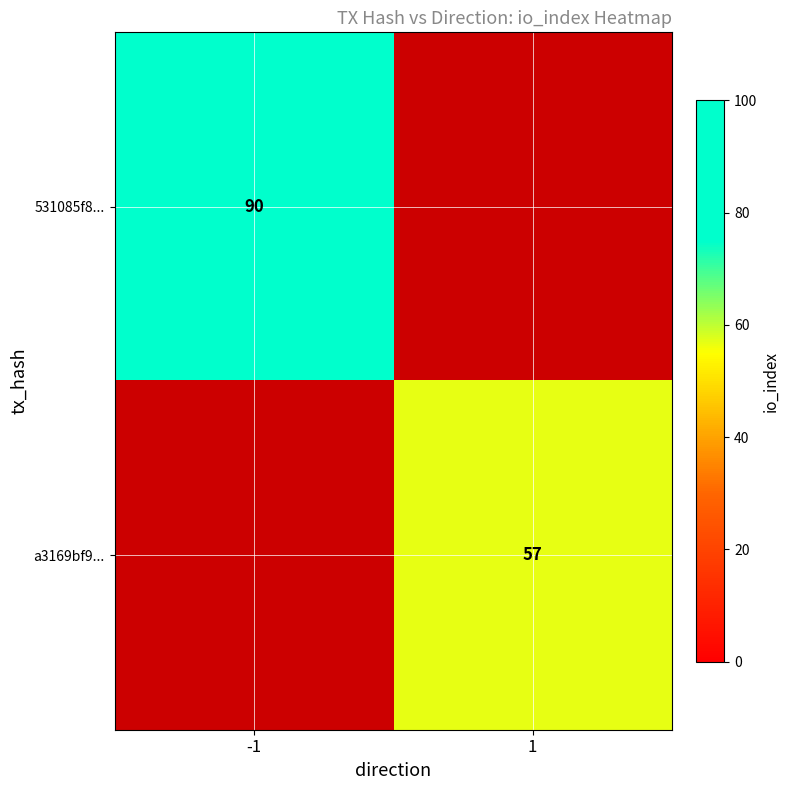

Is the value of 531085f8... at -1 greater than the value of a3169bf9... at 1?

Yes